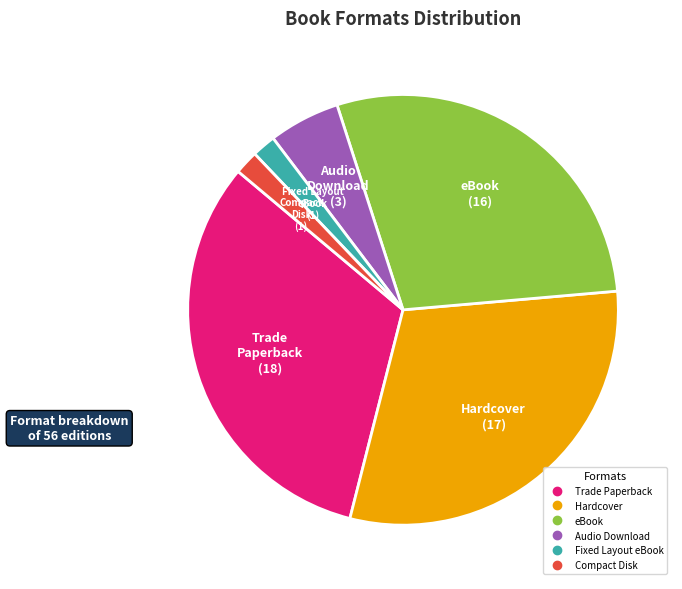

Which slice is the largest?

Trade Paperback